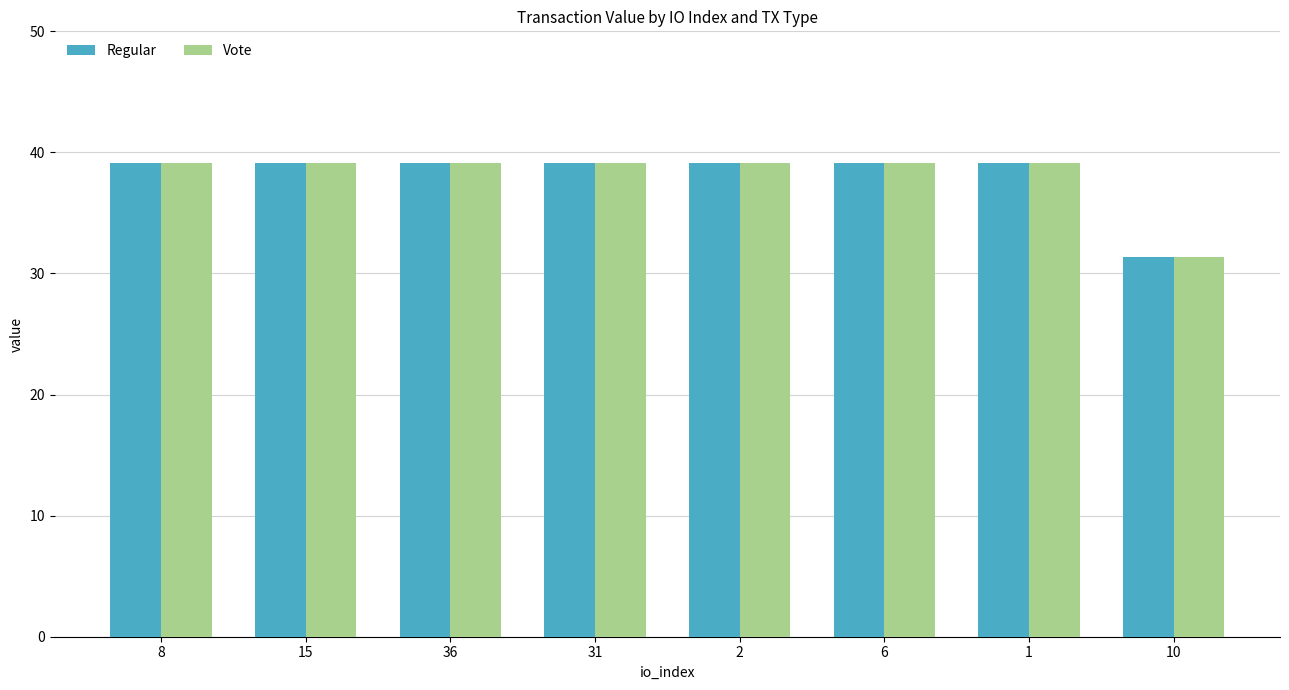

Between 36 and 10, which series saw the biggest shift?

Regular